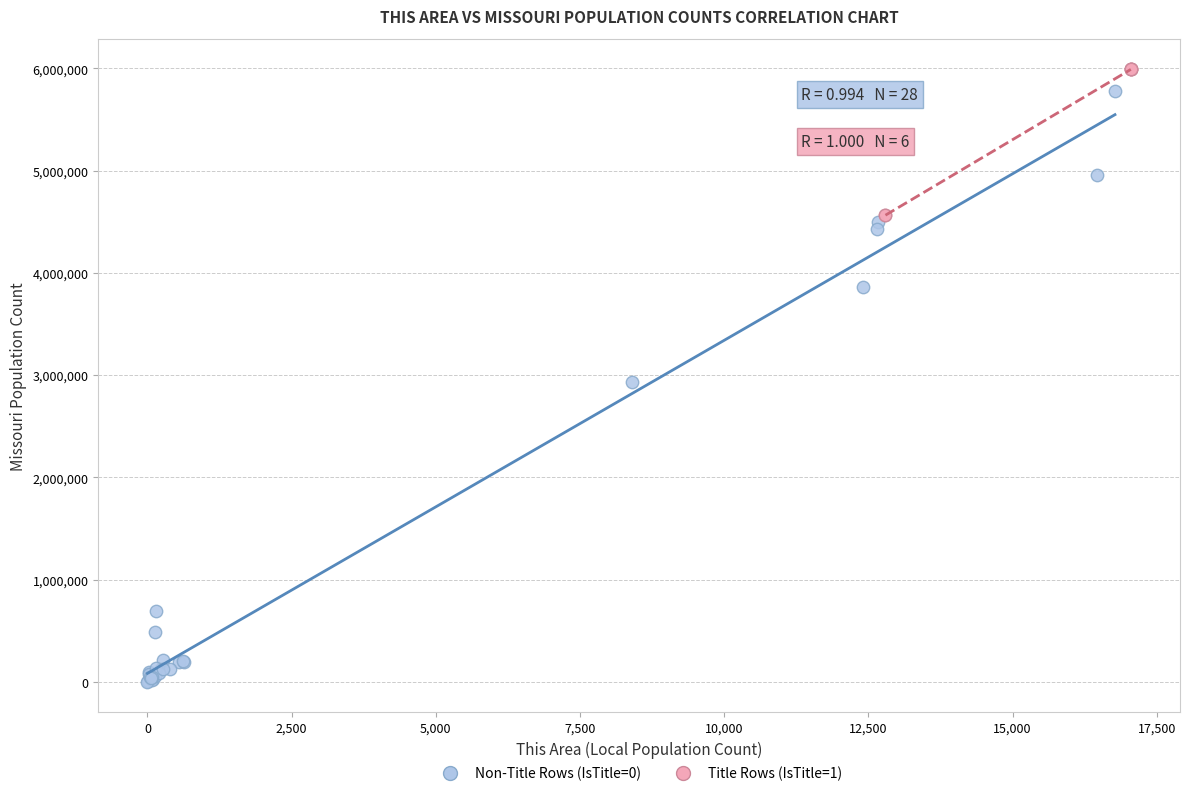

Which series has the largest Y range (max minus min)?

Non-Title Rows (IsTitle=0)